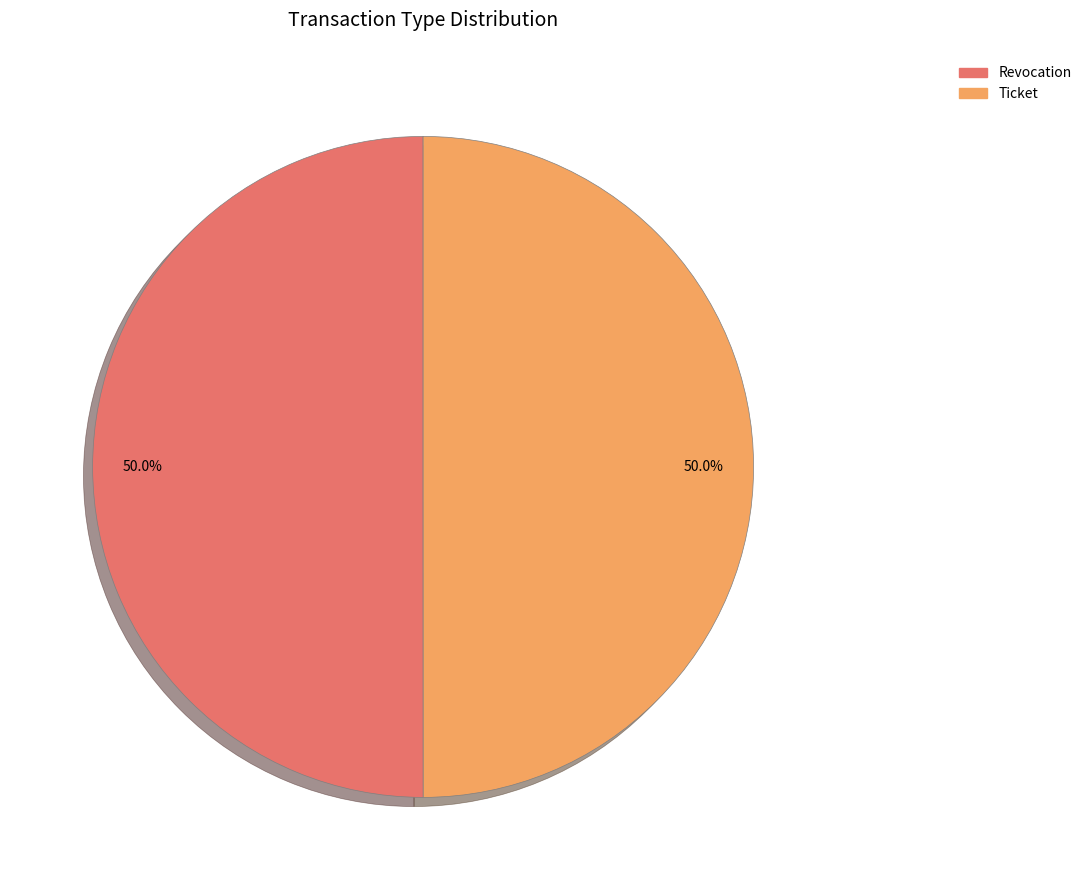

To the nearest percent, what is the combined percentage of Revocation and Ticket?

100%